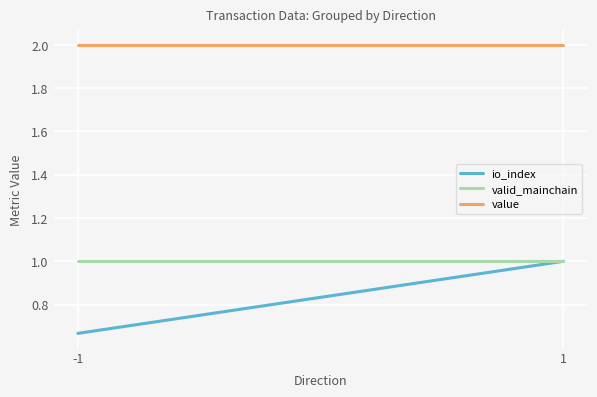

At which category does the chart reach its peak across all series?

-1